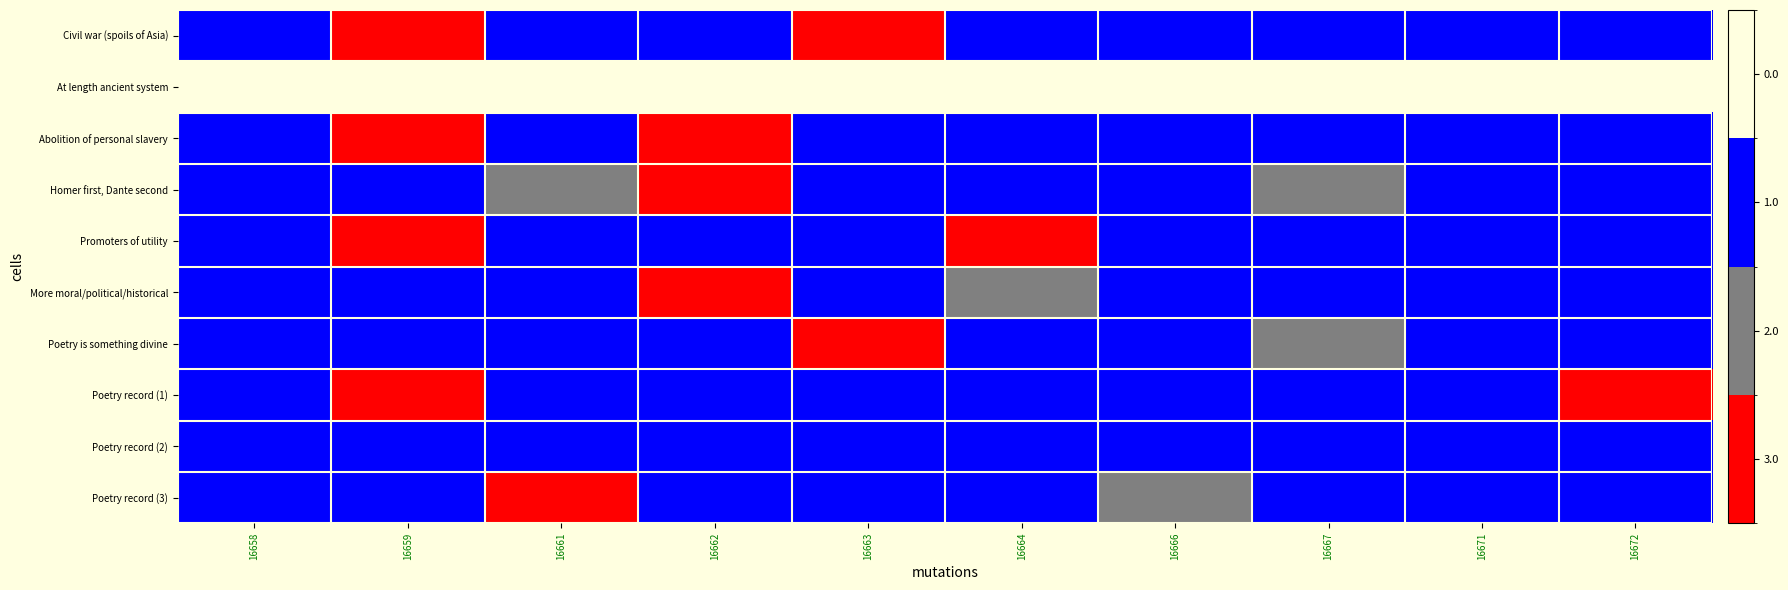

At 16661, list the series in order from smallest to largest.

At length ancient system, Civil war (spoils of Asia), Abolition of personal slavery, Promoters of utility, More moral/political/historical, Poetry is something divine, Poetry record (1), Poetry record (2), Homer first, Dante second, Poetry record (3)